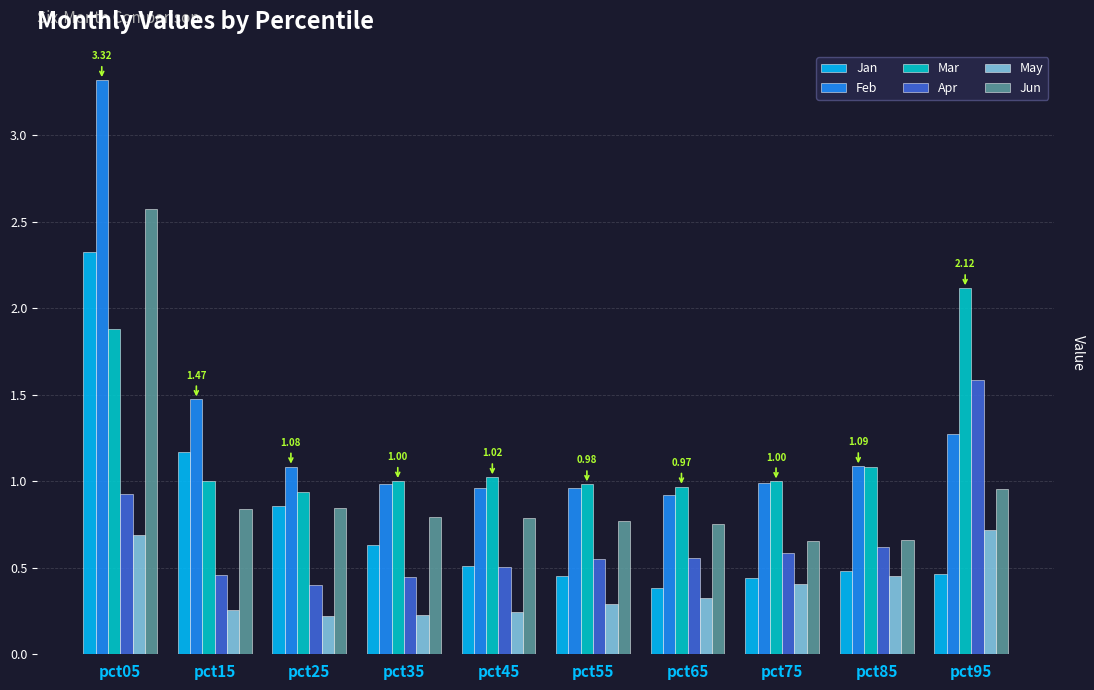

What is the average value of the Feb series?

1.3